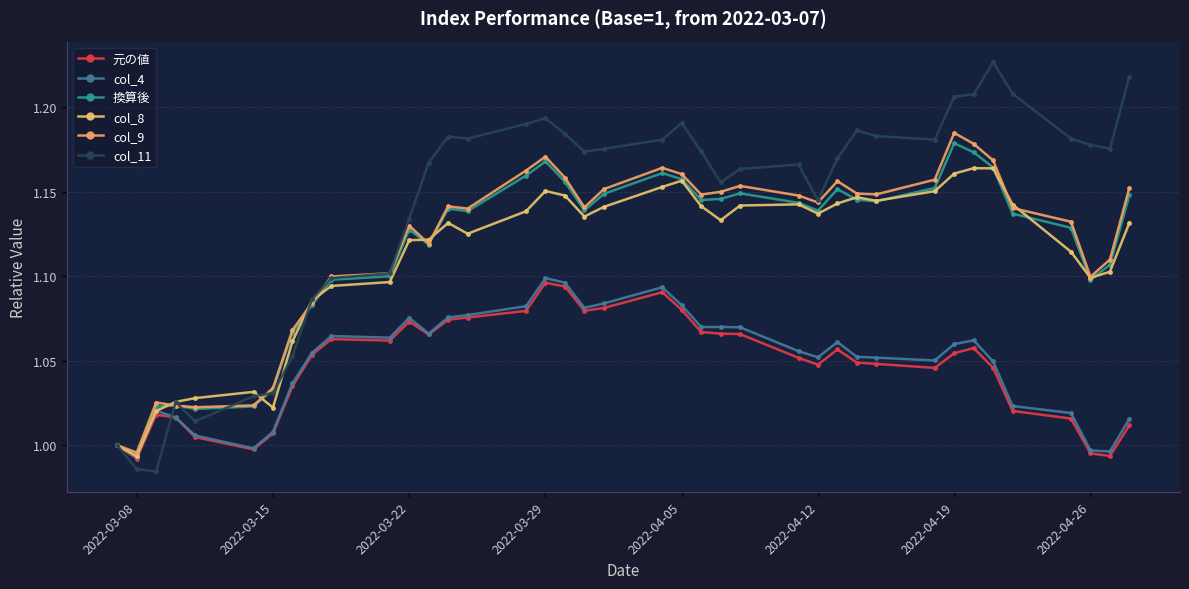

How many lines are shown in the chart?

6